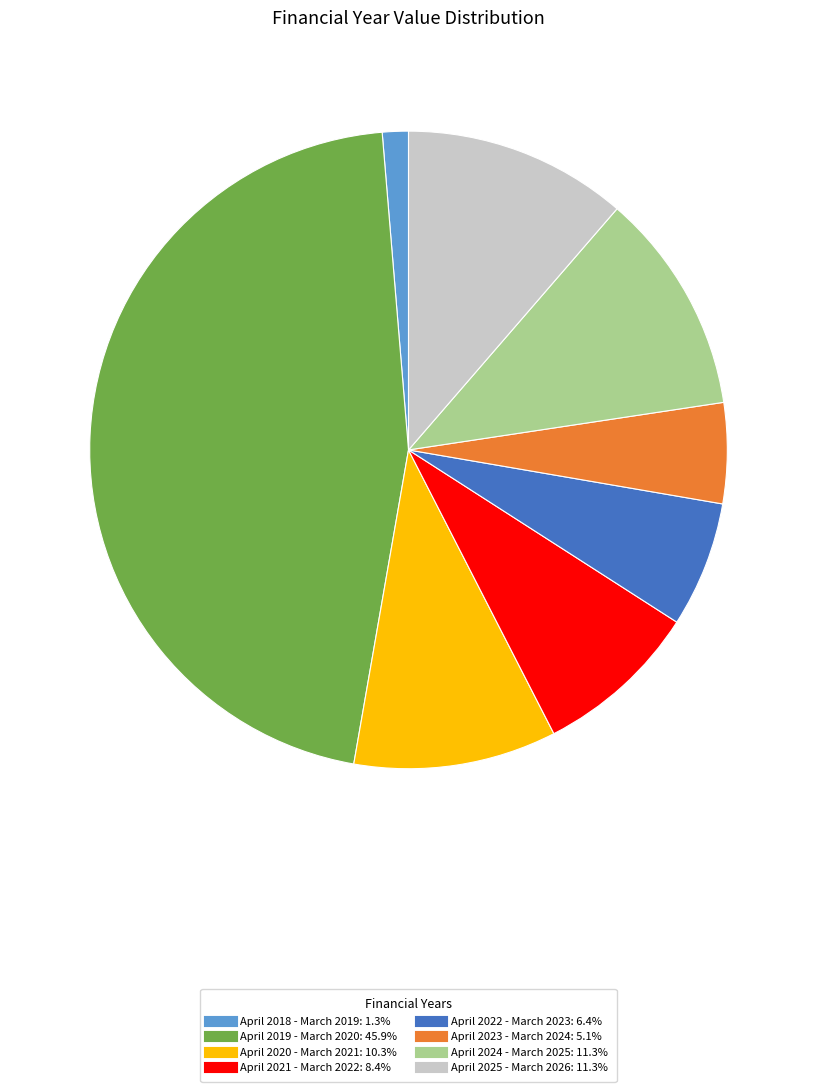

Which has a higher value, April 2020 - March 2021 or April 2024 - March 2025?

April 2024 - March 2025